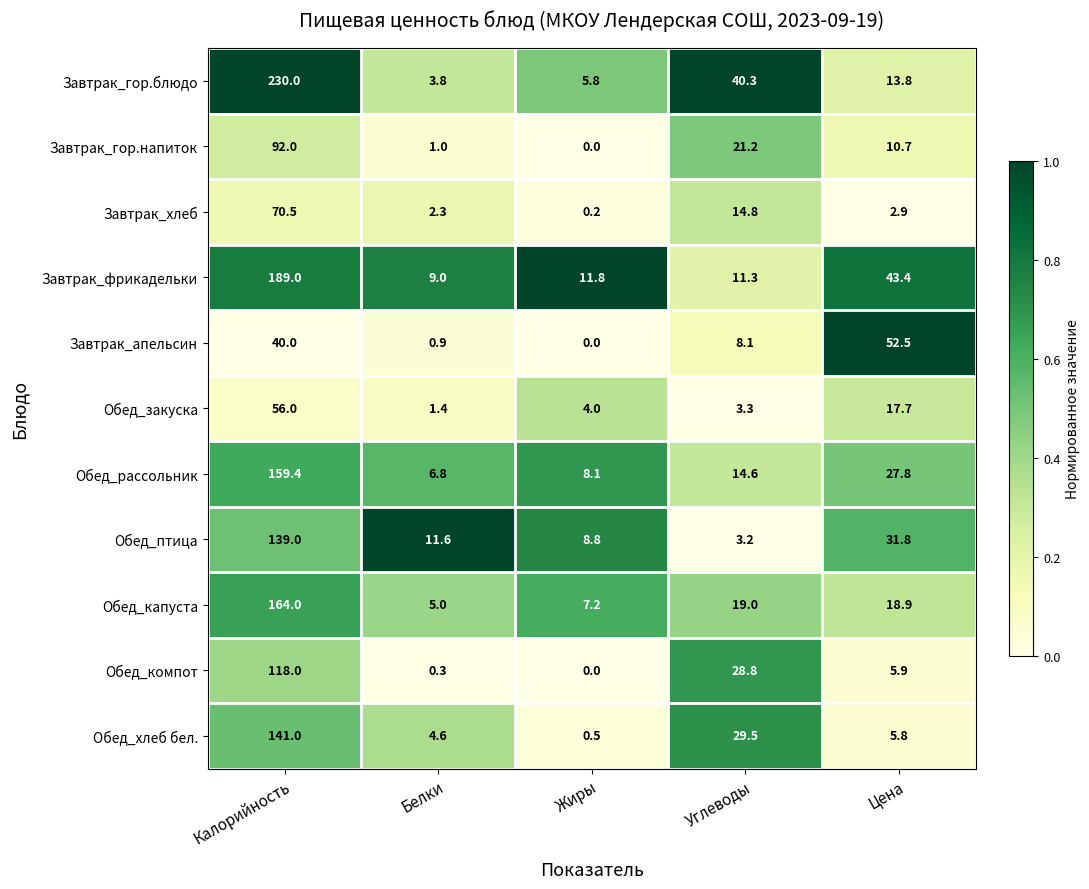

List the labels in order of Завтрак_фрикадельки value, largest first.

Калорийность, Цена, Жиры, Углеводы, Белки